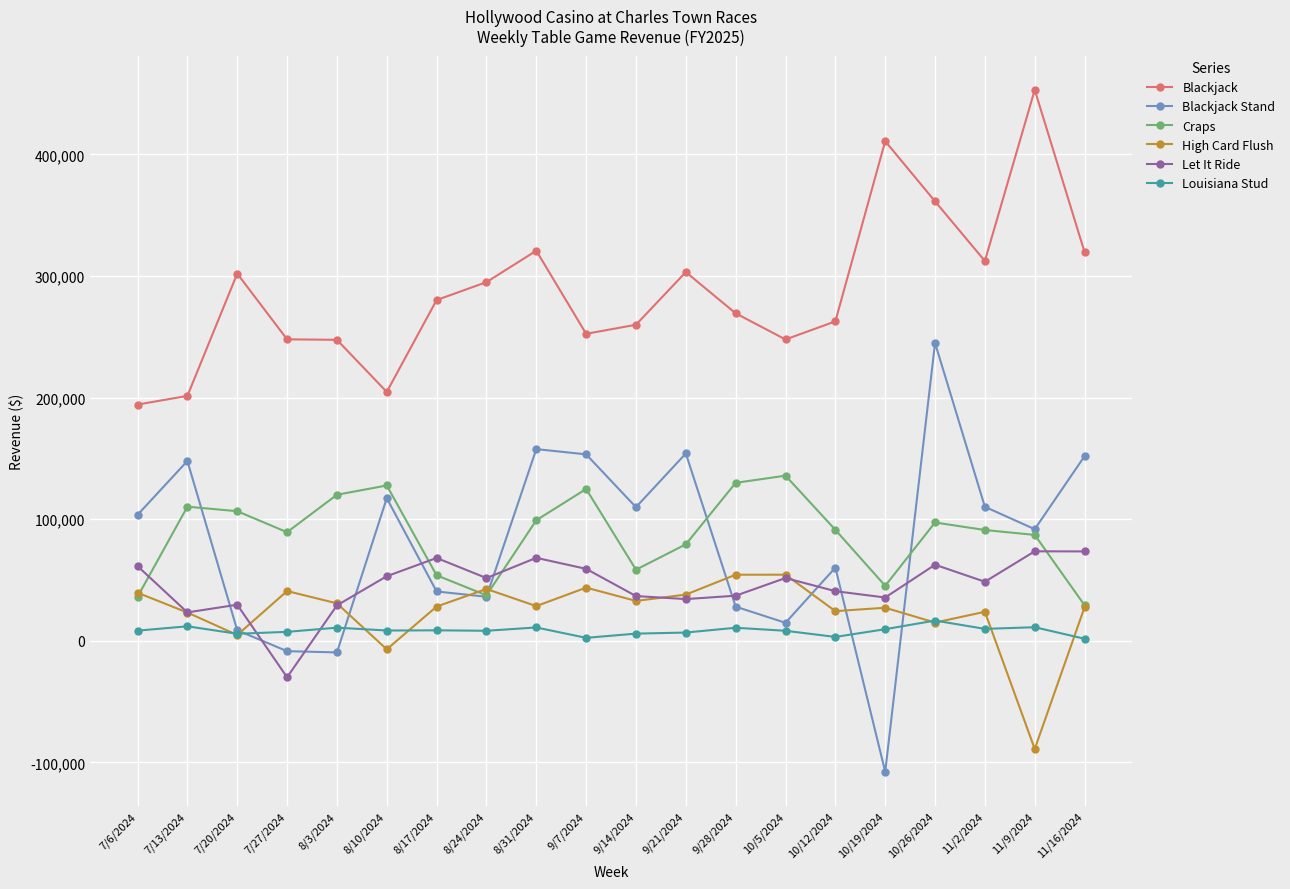

Which category has the lowest value across all series?

10/19/2024